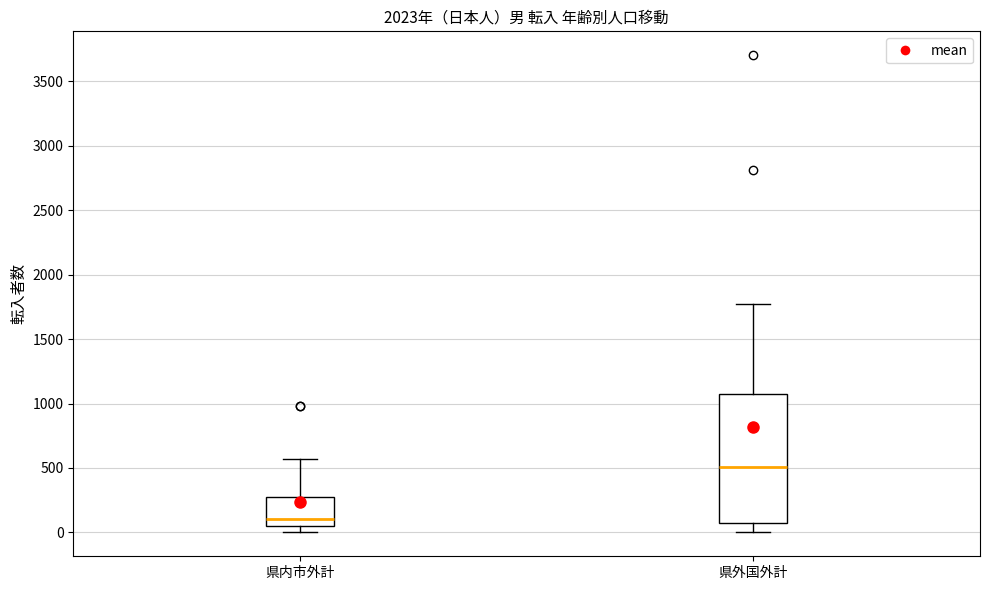

Which box has the lowest median line?

県内市外計